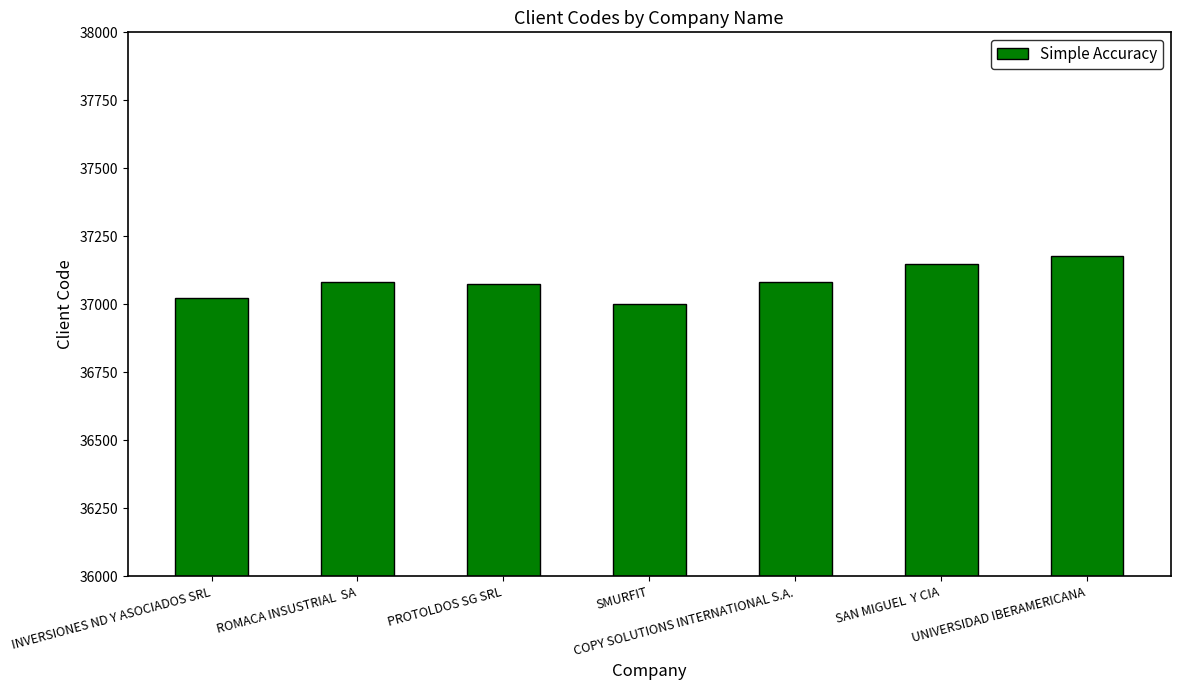

What is the change in value from PROTOLDOS SG SRL to SAN MIGUEL  Y CIA?

+75